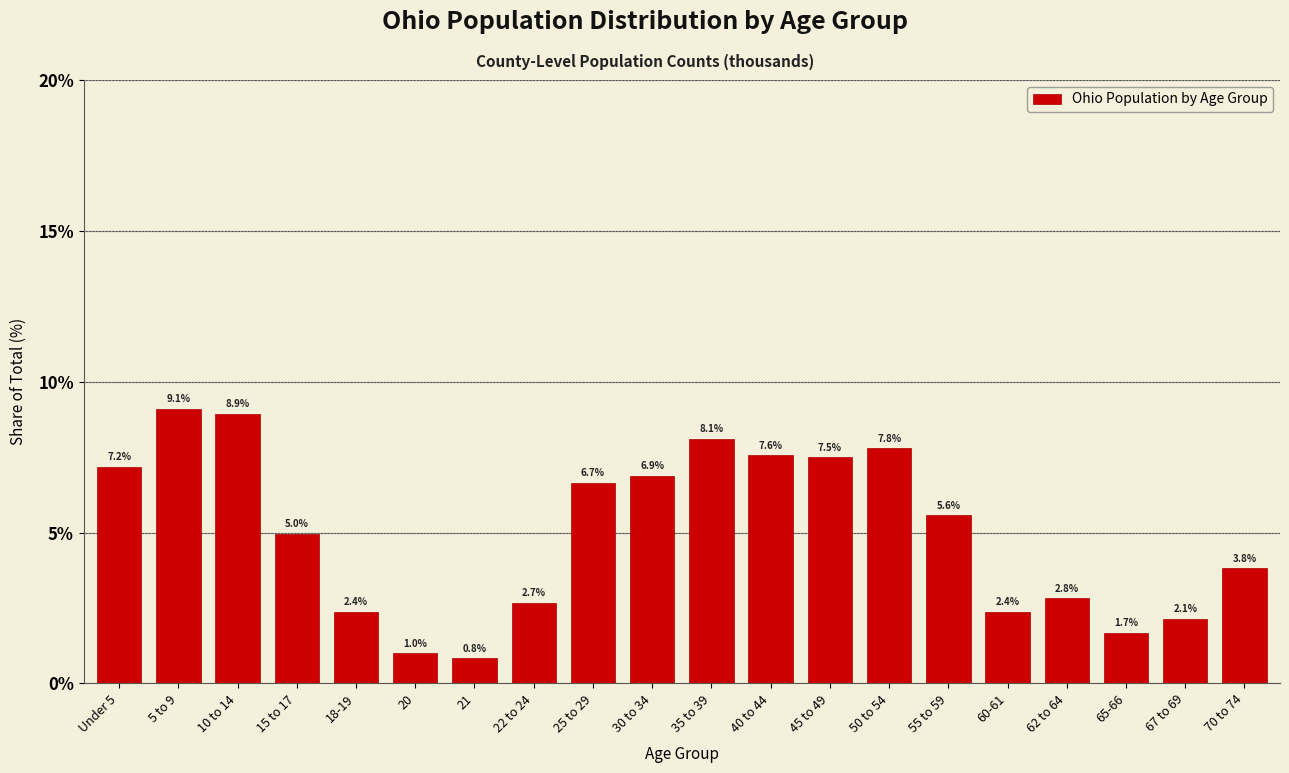

Reading left to right, transcribe all the data shown in this chart.

7.2	9.1	8.9	5.0	2.4	1.0	0.8	2.7	6.7	6.9	8.1	7.6	7.5	7.8	5.6	2.4	2.8	1.7	2.1	3.8